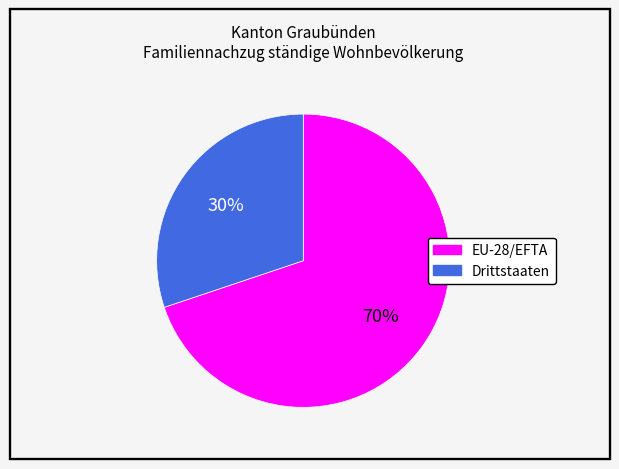

What is the largest slice in the pie chart?

EU-28/EFTA